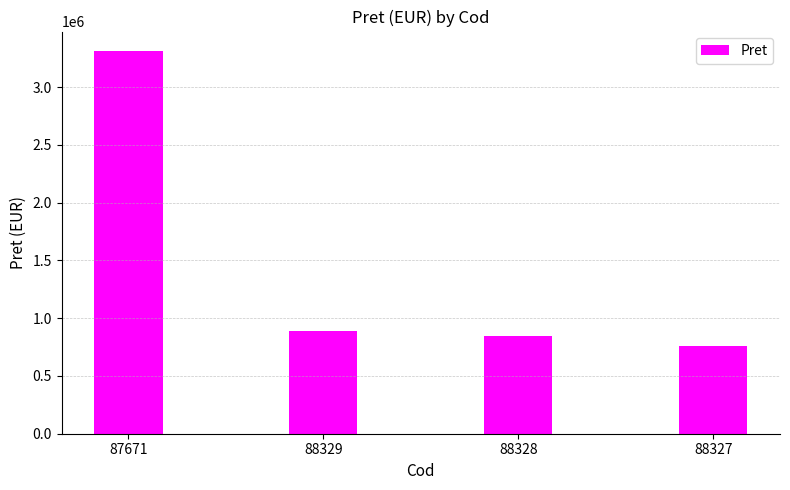

List the labels in order of value, largest first.

87671, 88329, 88328, 88327